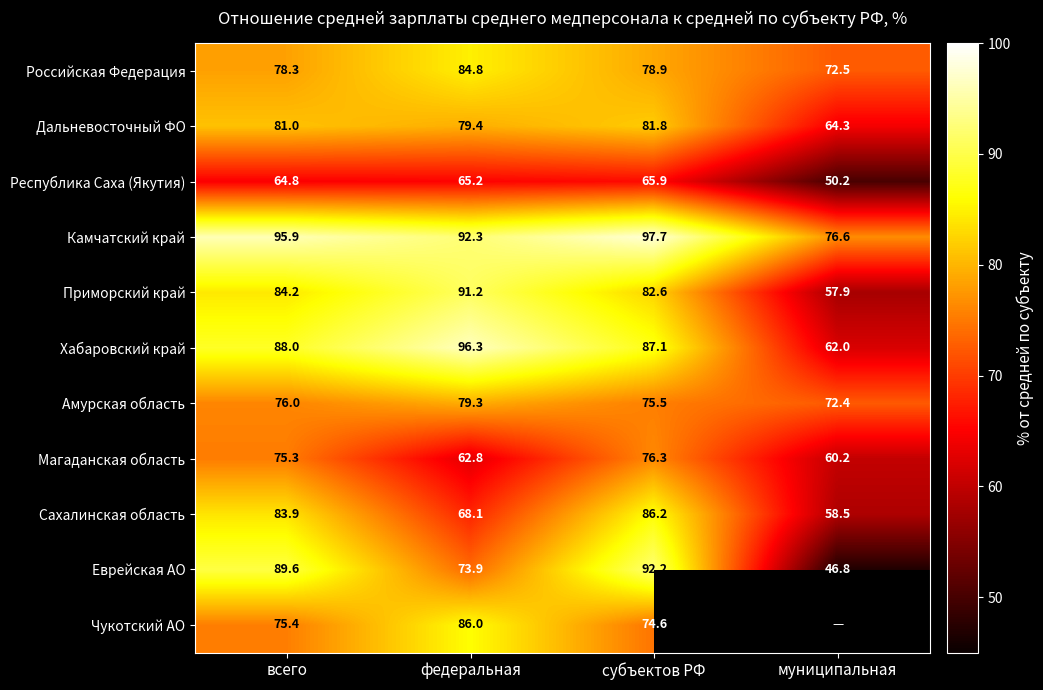

Which category has the lowest value across all series?

муниципальная